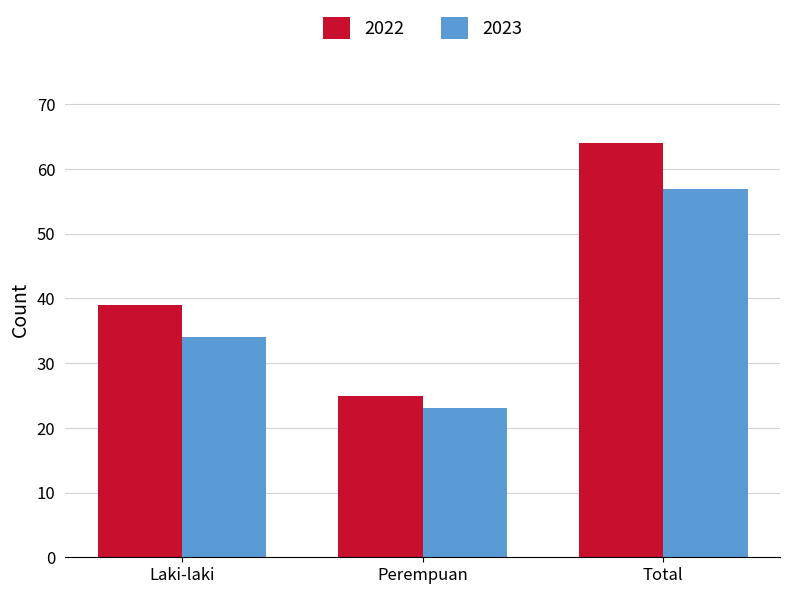

Is it true that 2023 equals 57 at Total?

True